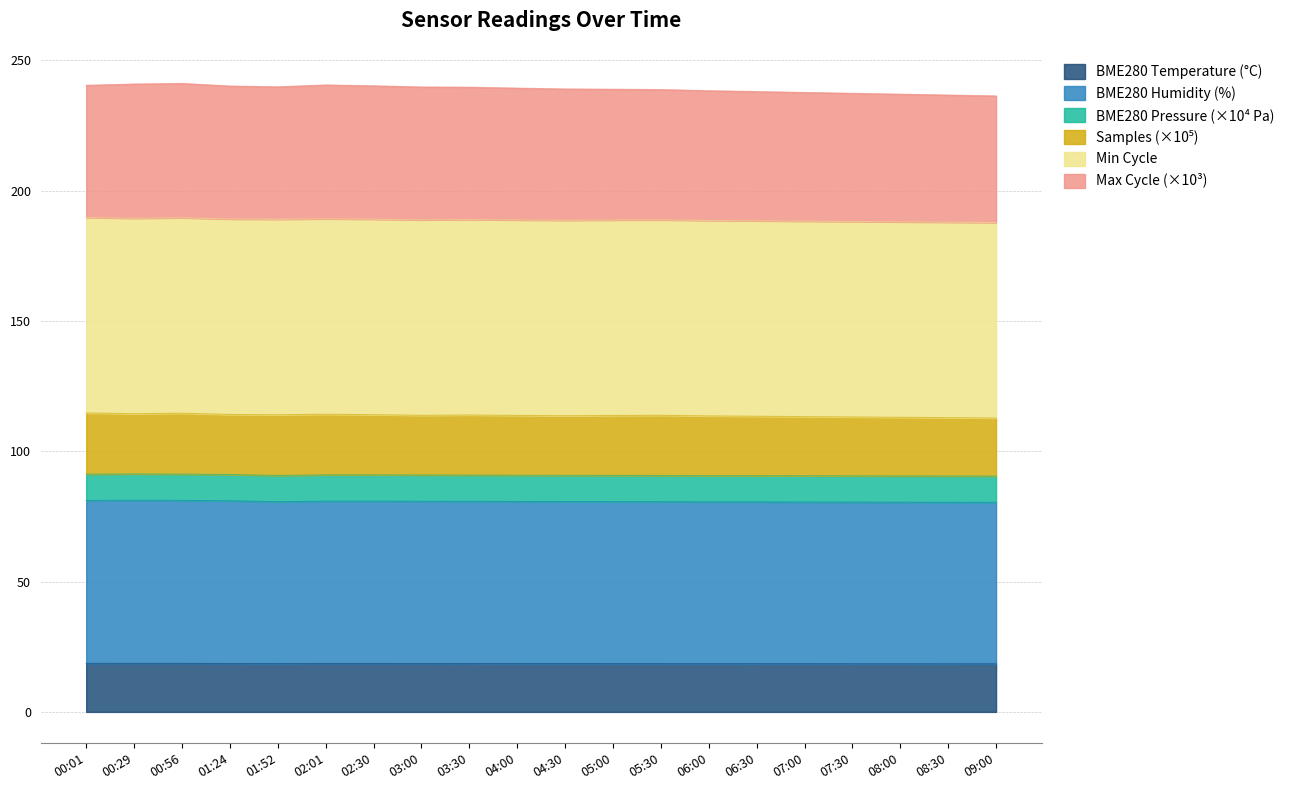

Does the chart display data point markers on the line(s)?

No